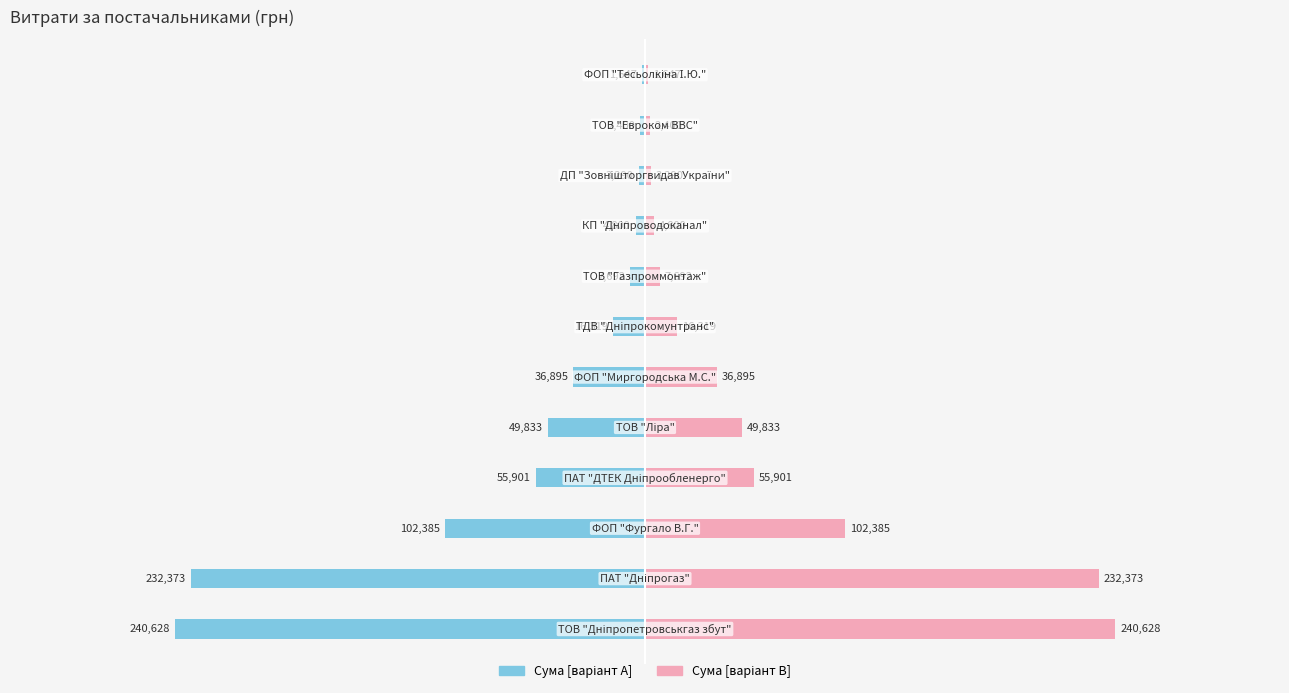

What is the sum of all Сума (грн) [A] values?

-754162.2